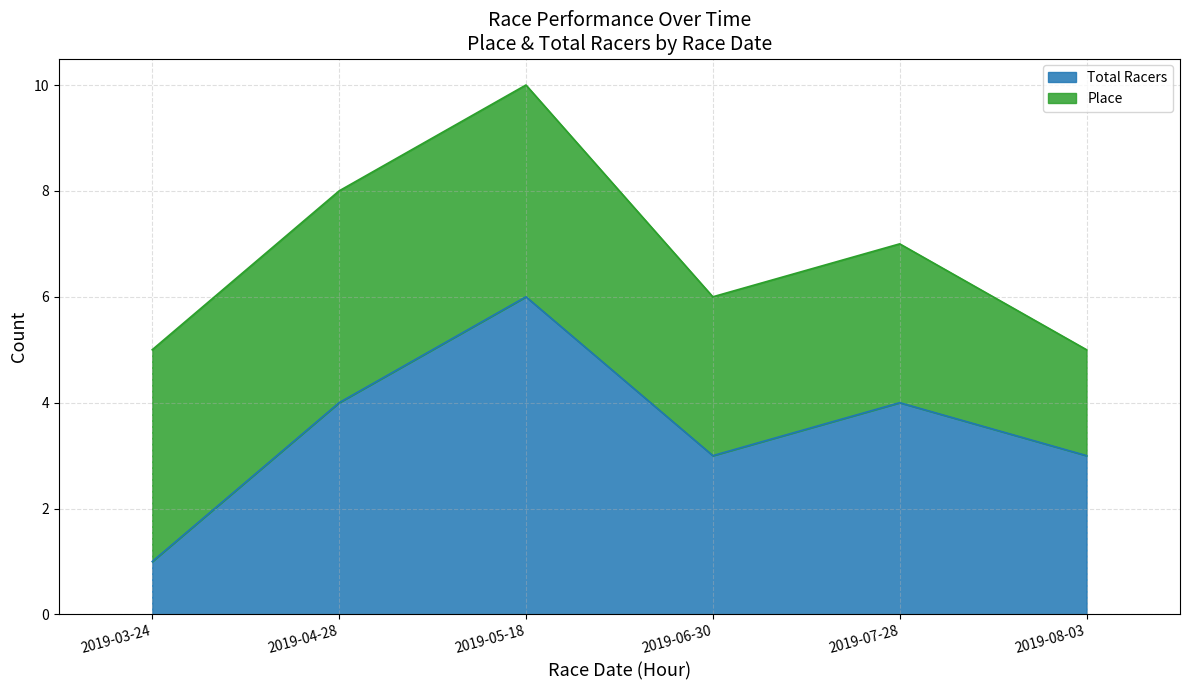

What is the ratio of the value at 2019-06-30 to the value at 2019-03-24?

3.0